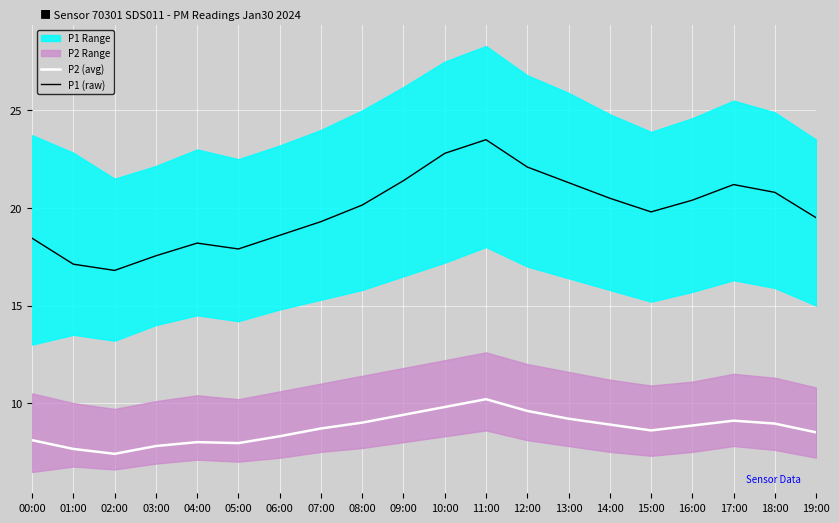

What is the difference between the maximum and second lowest values in the P1 (raw) series?

6.4